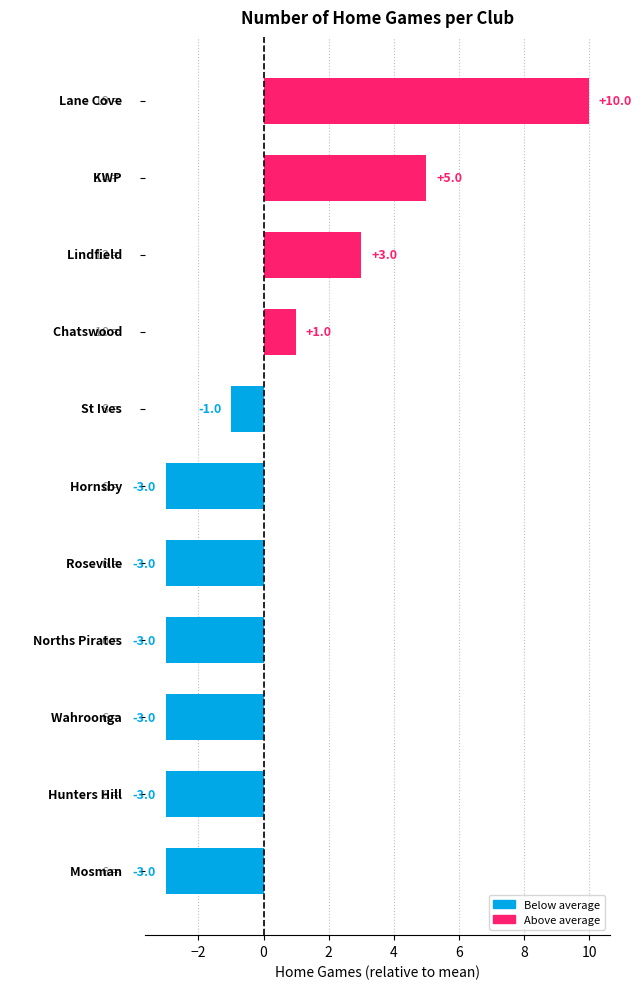

What is the value of the 8th bar from the top?

-3